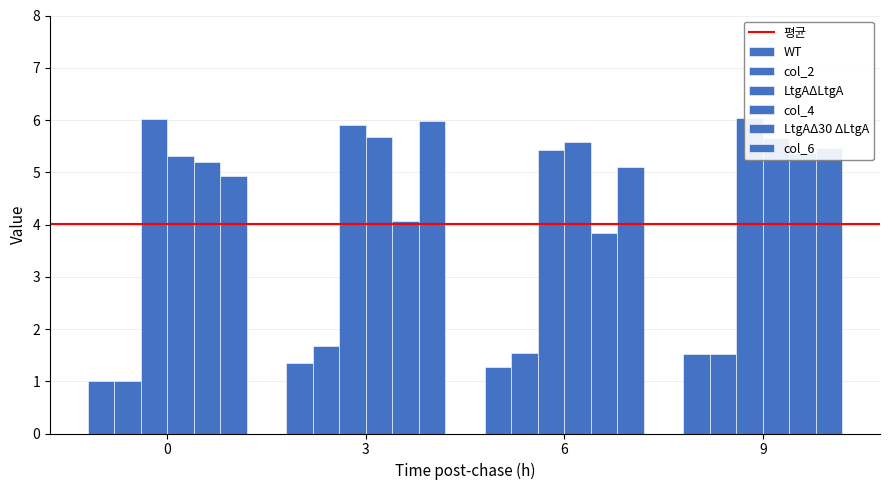

Rank the categories by col_6 value from lowest to highest.

0, 6, 9, 3